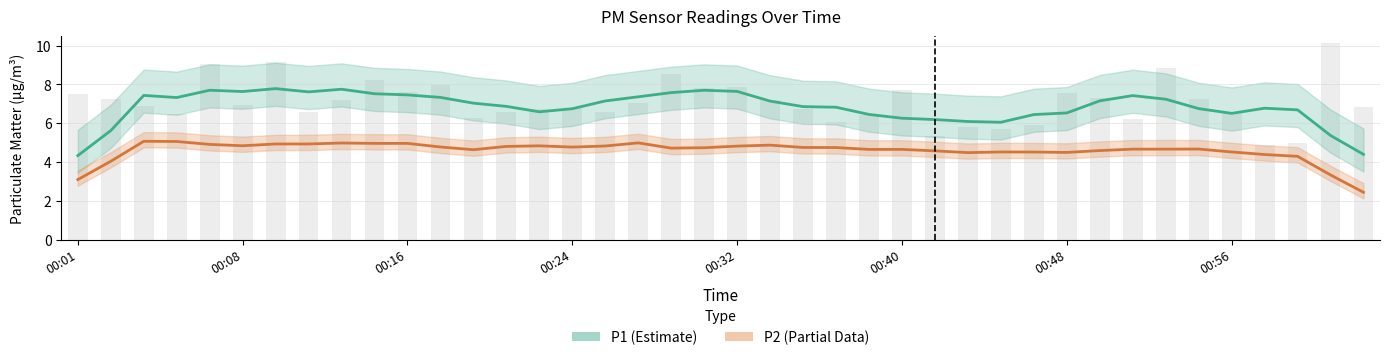

How many bars are there in total?

40